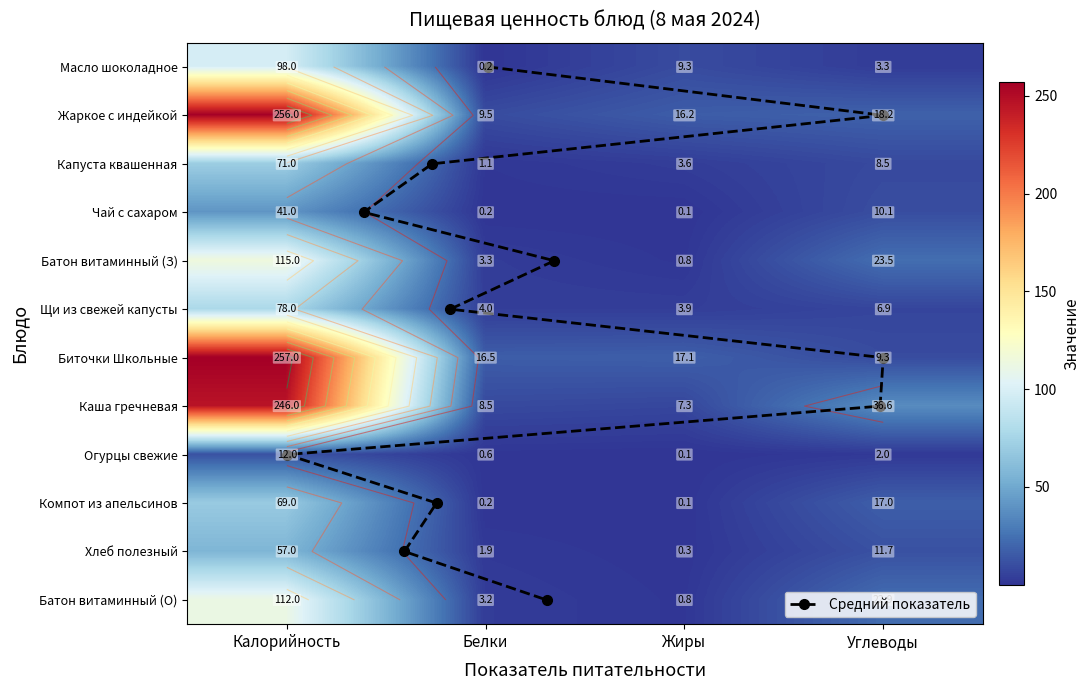

What is the sum of all Чай с сахаром values?

51.4